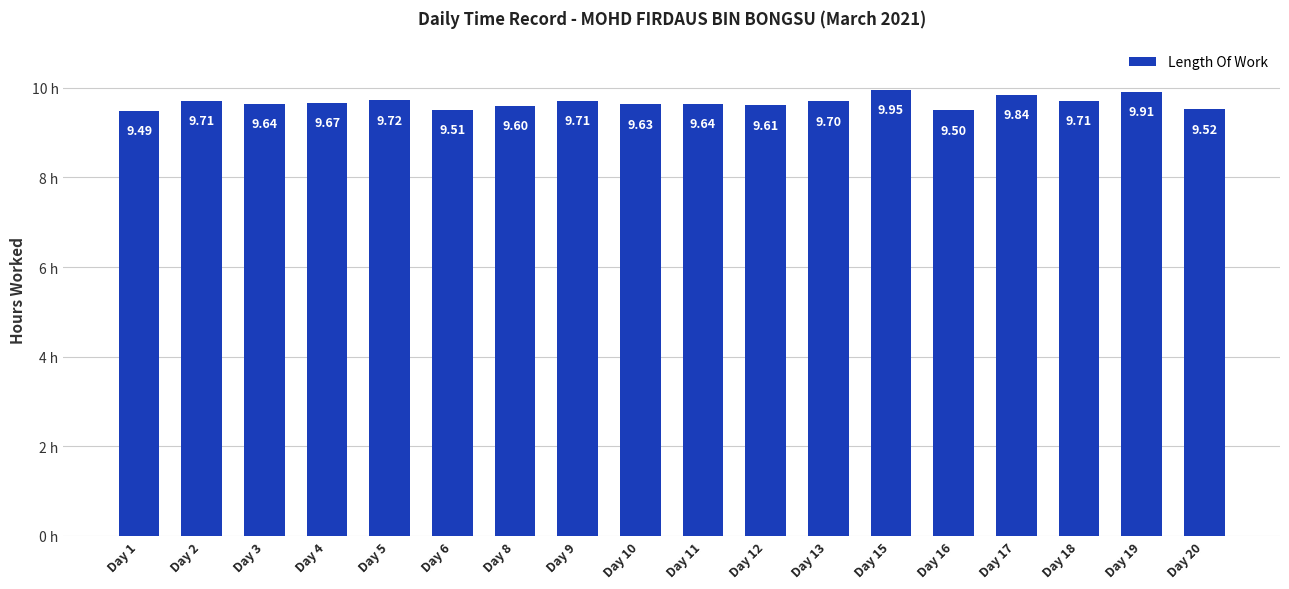

Approximately how many times larger is the value at Day 13 compared to Day 15?

1.0